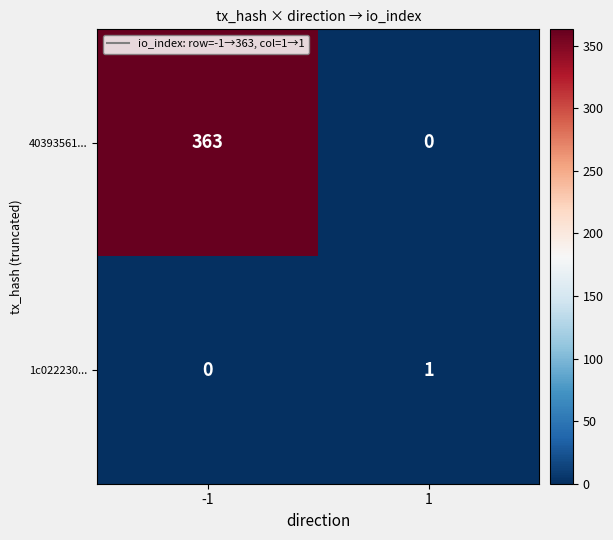

Reading left to right, extract all data points from this chart.

40393561...: -1=363	1=0
1c022230...: -1=0	1=1